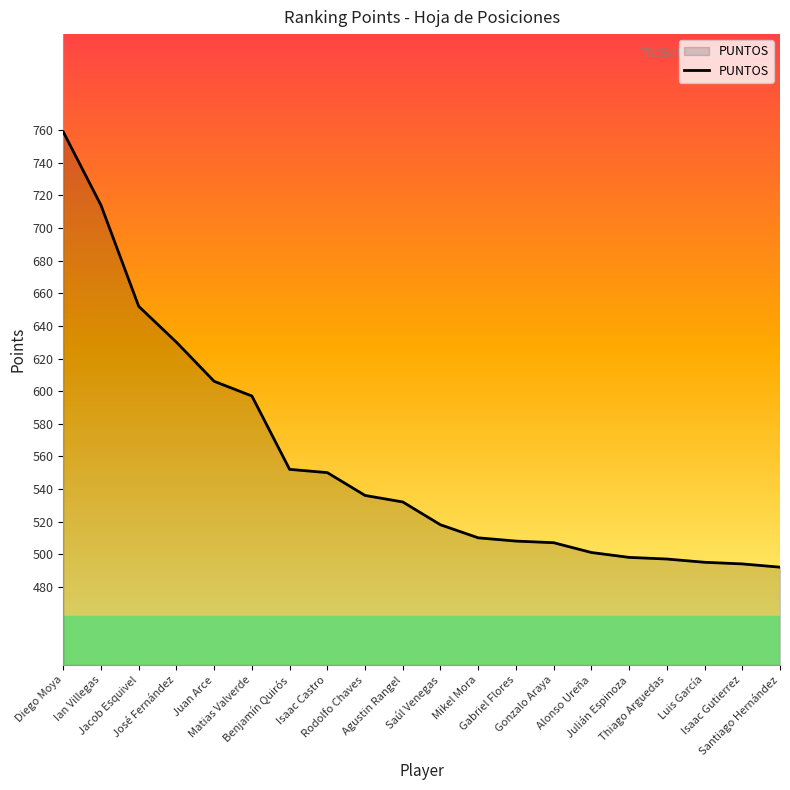

What is the difference between the values at Santiago Hernández and Ian Villegas?

222